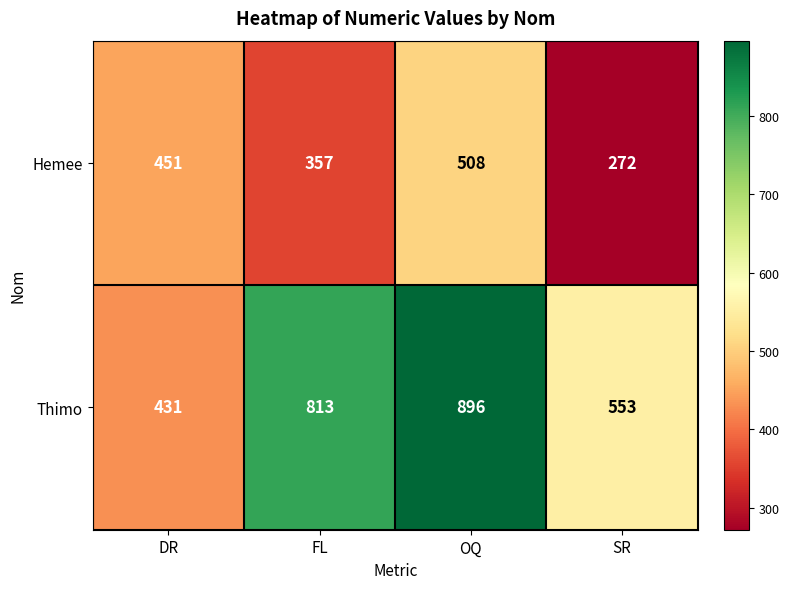

The value of Thimo at OQ is 1211. True or false?

False